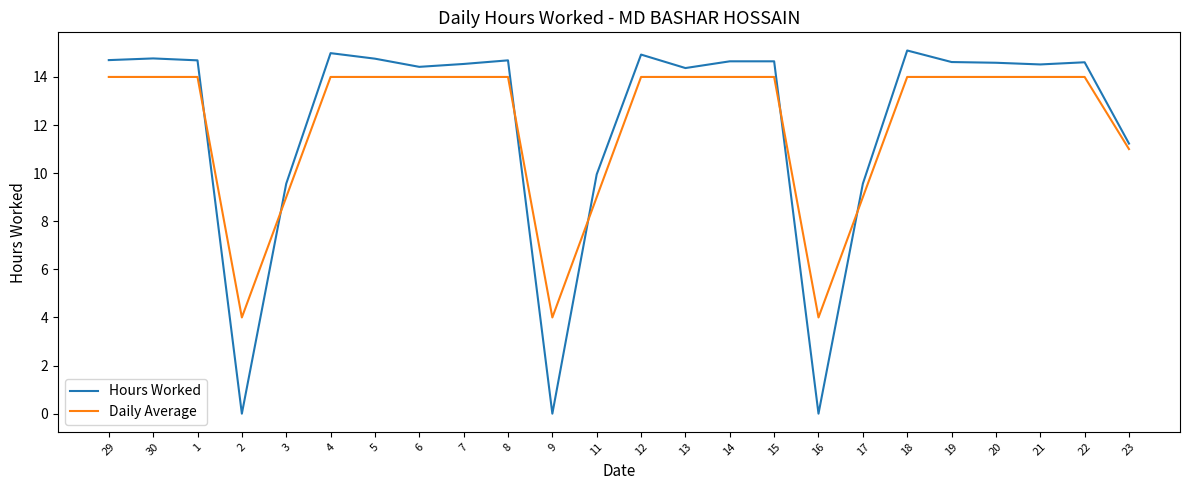

Does the chart display data point markers on the line(s)?

No